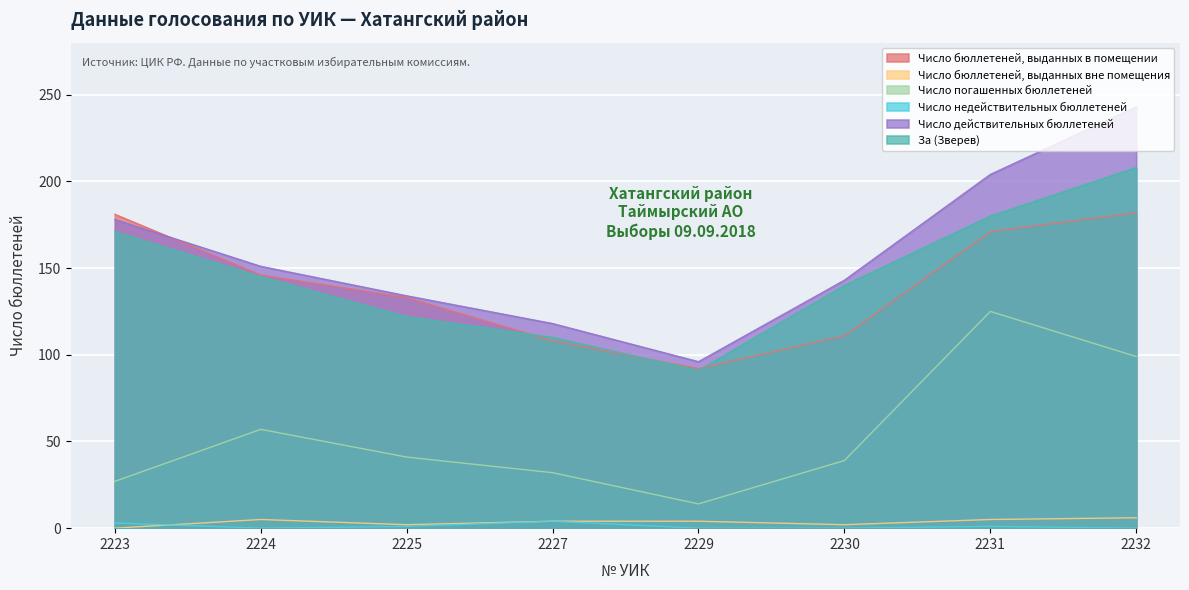

Reading left to right, extract all data points from this chart.

Число бюллетеней, выданных в помещении: 181	146	133	108	92	111	171	182
Число бюллетеней, выданных вне помещения: 0	5	2	4	4	2	5	6
Число погашенных бюллетеней: 27	57	41	32	14	39	125	99
Число недействительных бюллетеней: 3	0	1	4	0	0	1	0
Число действительных бюллетеней: 178	151	134	118	96	143	204	243
За (Зверев): 171	145	122	110	91	140	180	208